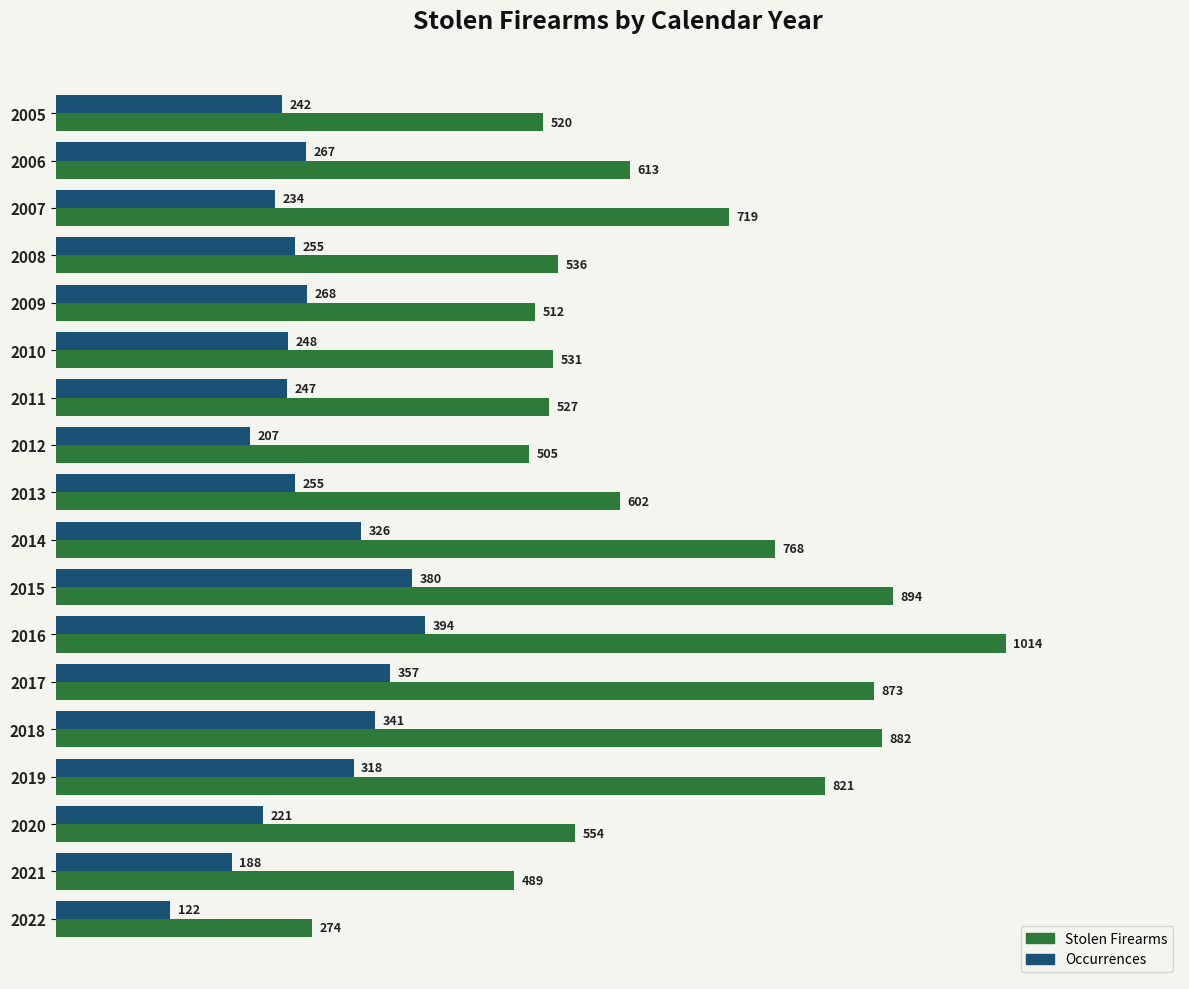

What is the minimum value shown in the chart?

122